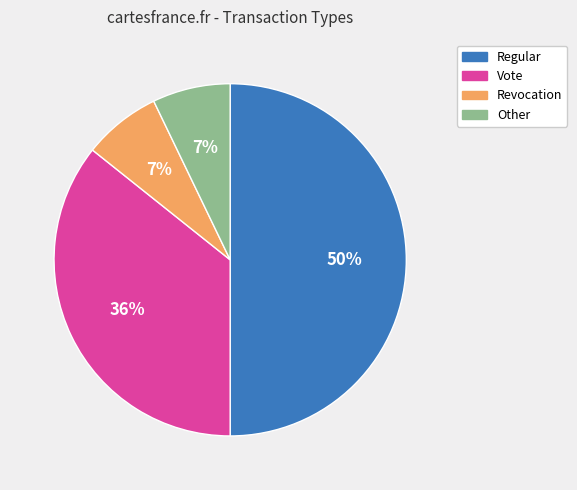

True or false: Regular accounts for 50% of the total.

True